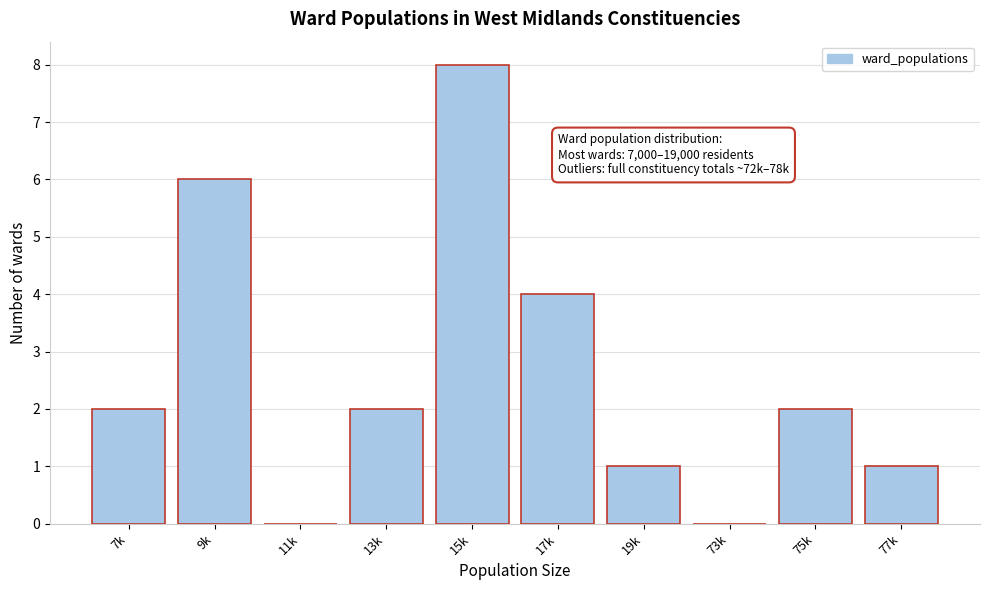

Reading left to right, extract all data points from this chart.

7k=2	9k=6	11k=0	13k=2	15k=8	17k=4	19k=1	73k=0	75k=2	77k=1